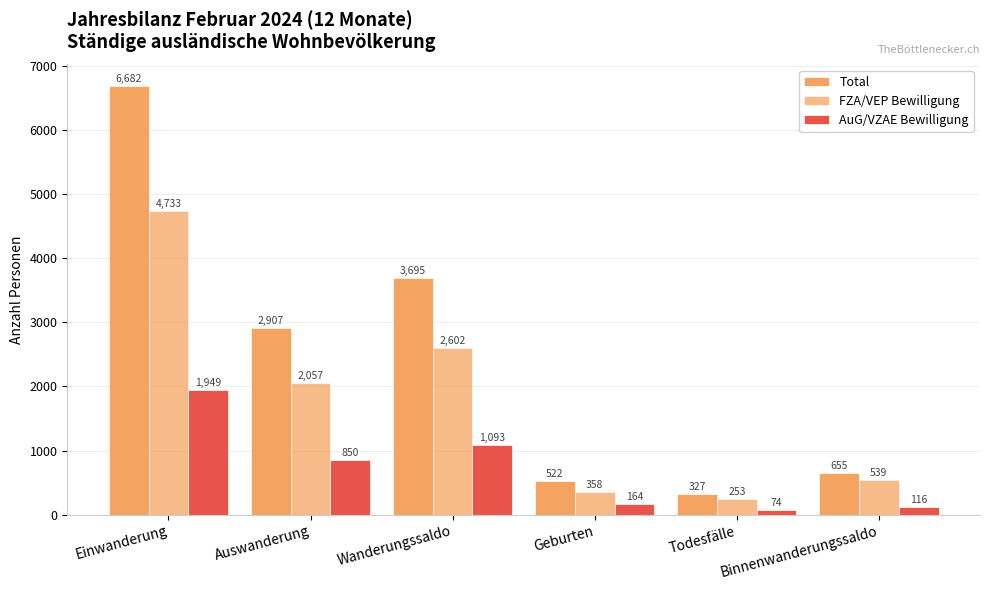

What value does the AuG/VZAE Bewilligung series have at Einwanderung, to the nearest 10?

1950